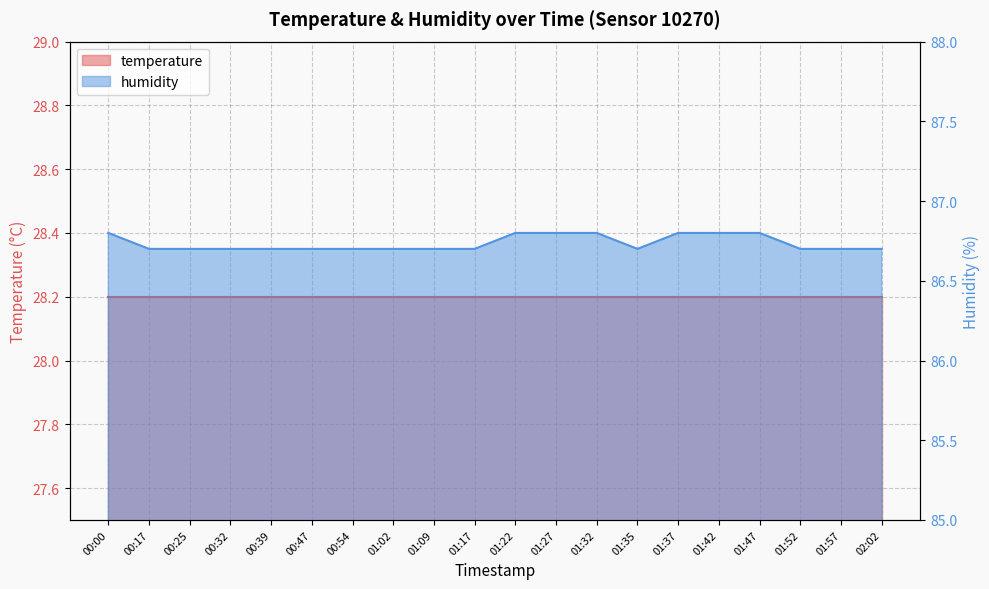

The value at 00:32 is 86.7. True or false?

True